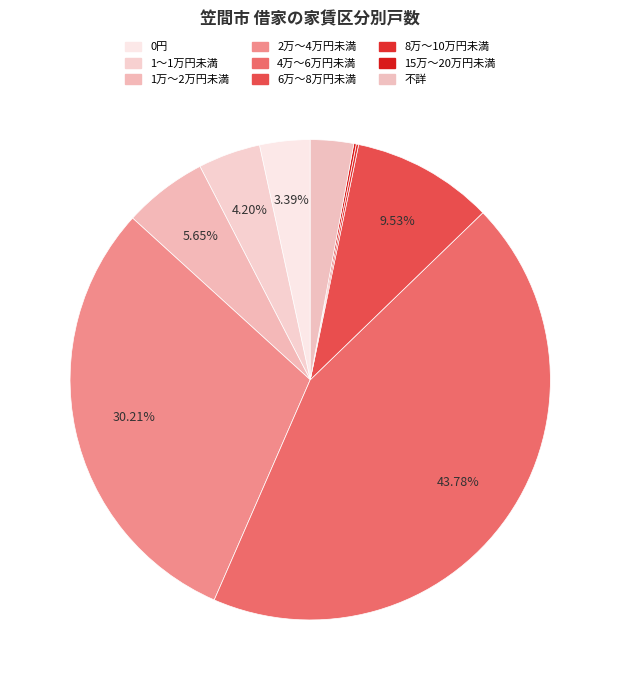

Which category has the biggest portion of the pie?

4万～6万円未満